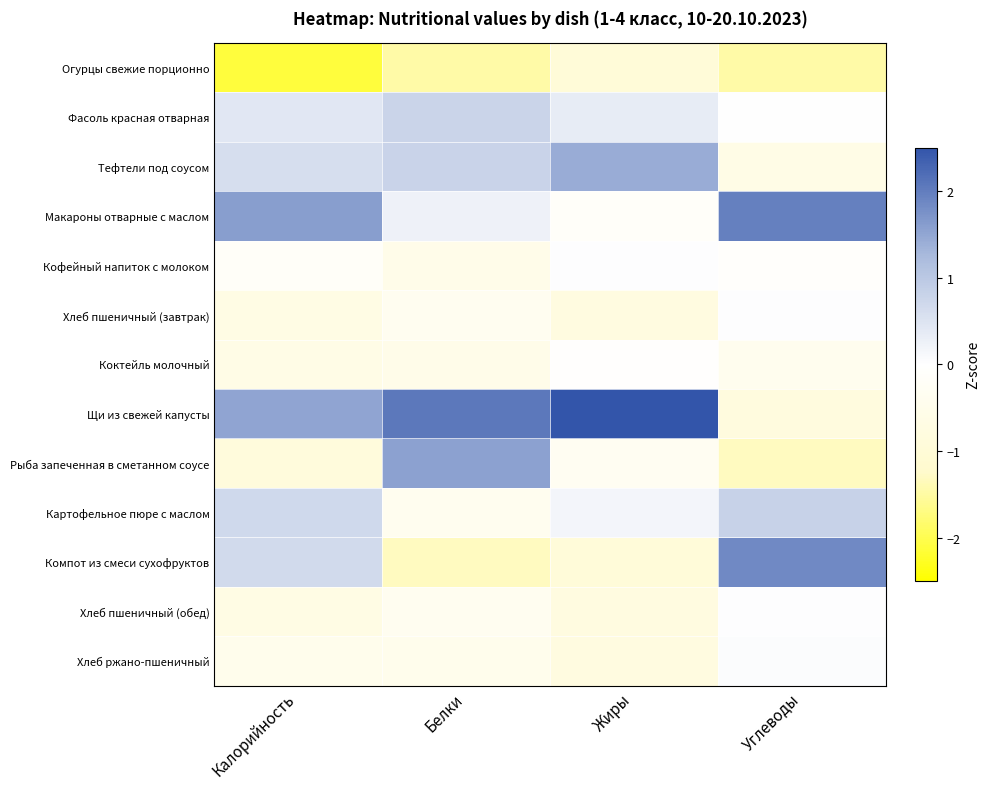

Reading left to right, list all the values displayed in this chart.

Огурцы свежие порционно: Калорийность=-2.1	Белки=-1.5	Жиры=-1.0	Углеводы=-1.5
Фасоль красная отварная: Калорийность=0.4	Белки=0.8	Жиры=0.3	Углеводы=0.0
Тефтели под соусом: Калорийность=0.6	Белки=0.8	Жиры=1.4	Углеводы=-0.6
Макароны отварные с маслом: Калорийность=1.6	Белки=0.2	Жиры=-0.1	Углеводы=2.0
Кофейный напиток с молоком: Калорийность=-0.2	Белки=-0.5	Жиры=0.0	Углеводы=-0.1
Хлеб пшеничный (завтрак): Калорийность=-0.6	Белки=-0.4	Жиры=-0.8	Углеводы=0.0
Коктейль молочный: Калорийность=-0.6	Белки=-0.5	Жиры=-0.1	Углеводы=-0.4
Щи из свежей капусты: Калорийность=1.5	Белки=2.1	Жиры=2.7	Углеводы=-0.8
Рыба запеченная в сметанном соусе: Калорийность=-0.9	Белки=1.6	Жиры=-0.3	Углеводы=-1.3
Картофельное пюре с маслом: Калорийность=0.7	Белки=-0.4	Жиры=0.2	Углеводы=0.8
Компот из смеси сухофруктов: Калорийность=0.7	Белки=-1.3	Жиры=-0.9	Углеводы=1.9
Хлеб пшеничный (обед): Калорийность=-0.6	Белки=-0.4	Жиры=-0.8	Углеводы=0.0
Хлеб ржано-пшеничный: Калорийность=-0.4	Белки=-0.5	Жиры=-0.8	Углеводы=0.0